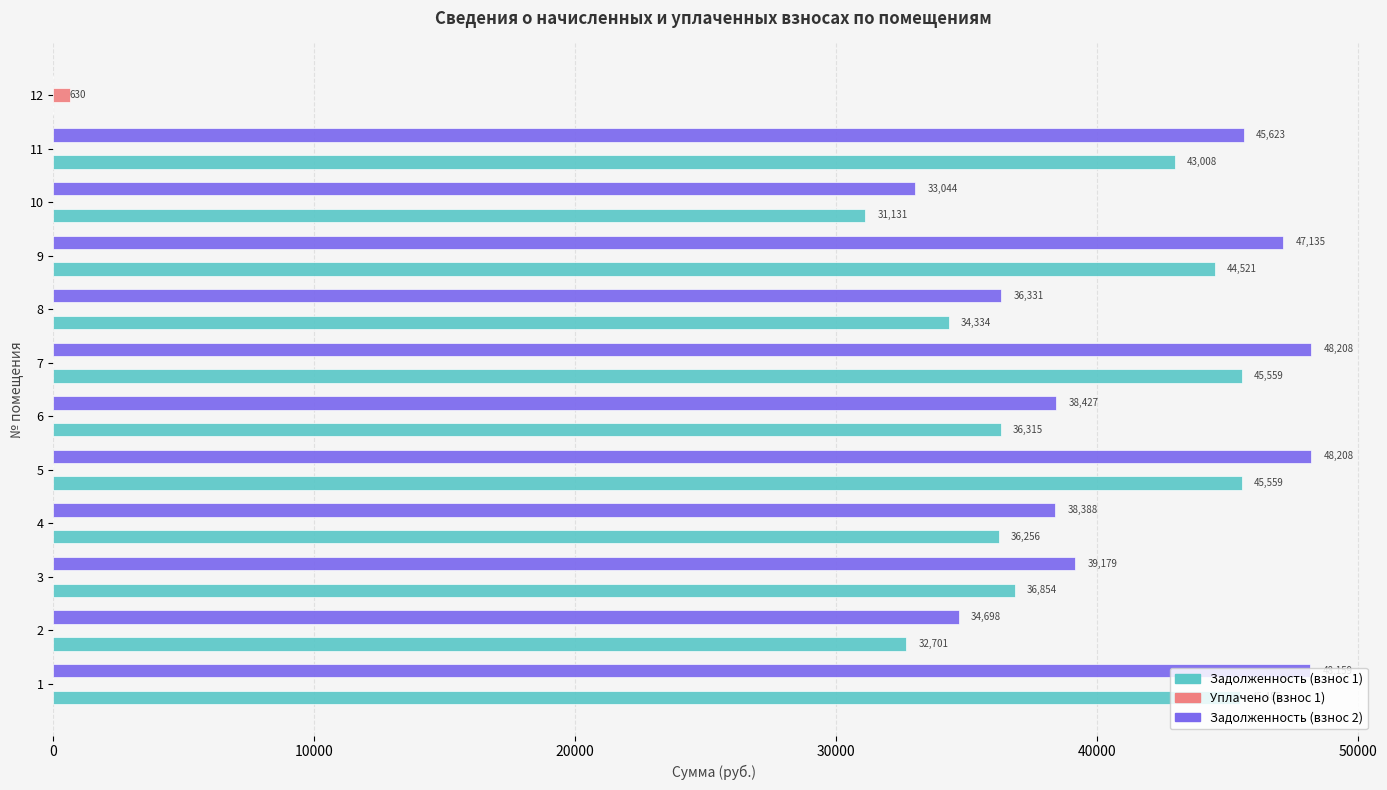

What is the maximum value shown in the chart?

48208.1